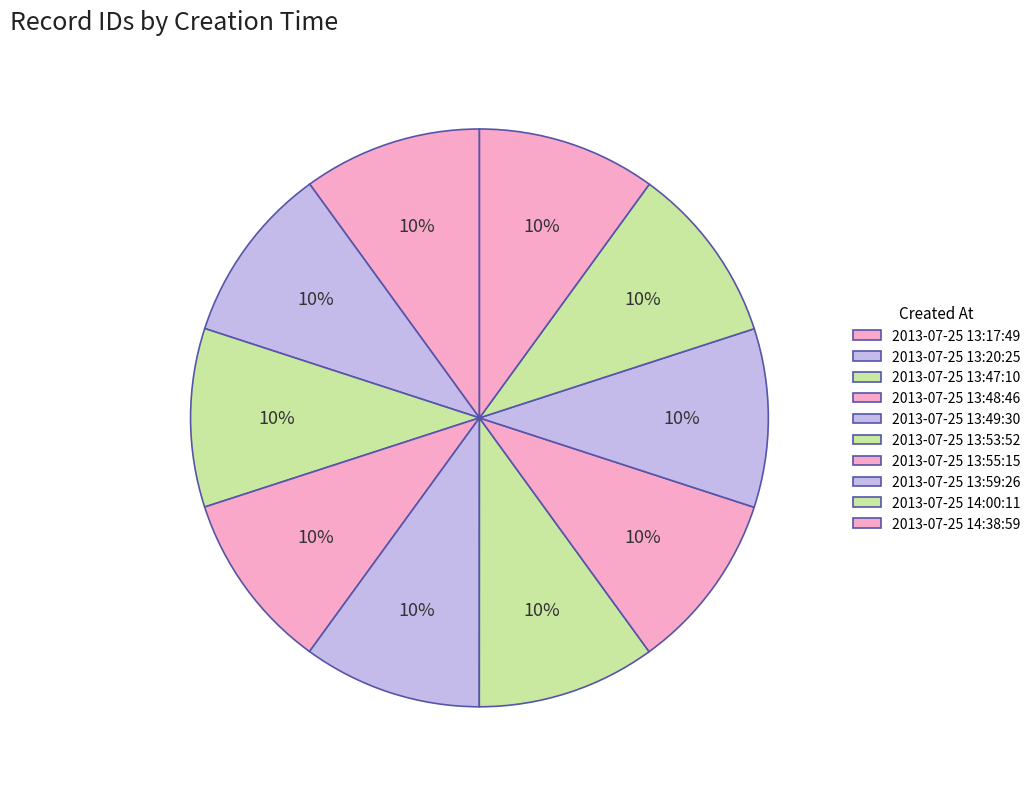

Between 2013-07-25 13:59:26 and 2013-07-25 13:48:46, which is larger?

2013-07-25 13:59:26